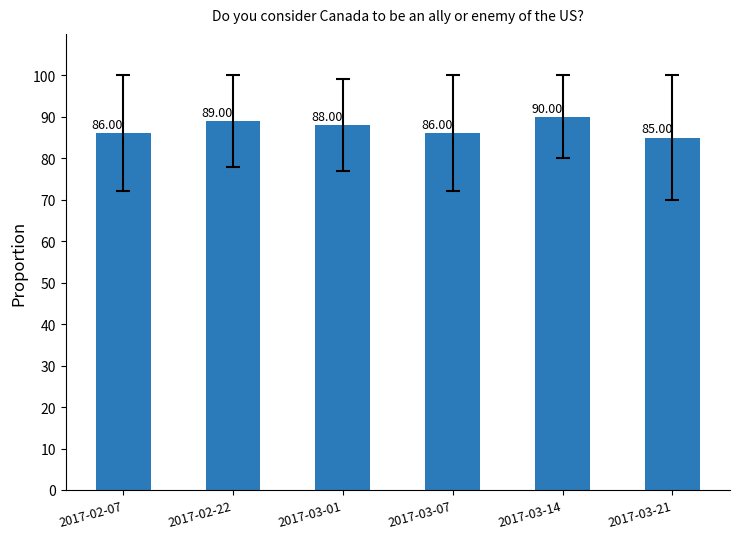

What is the difference between the maximum and second lowest values?

4